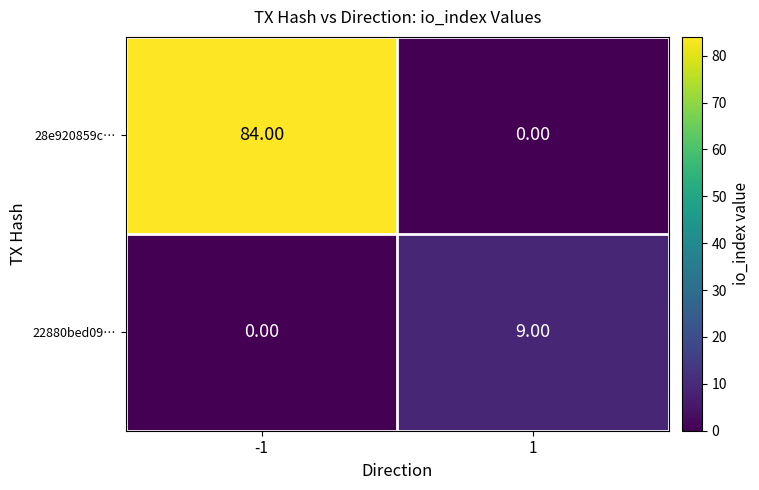

Which series has the largest range (max minus min)?

28e920859c…